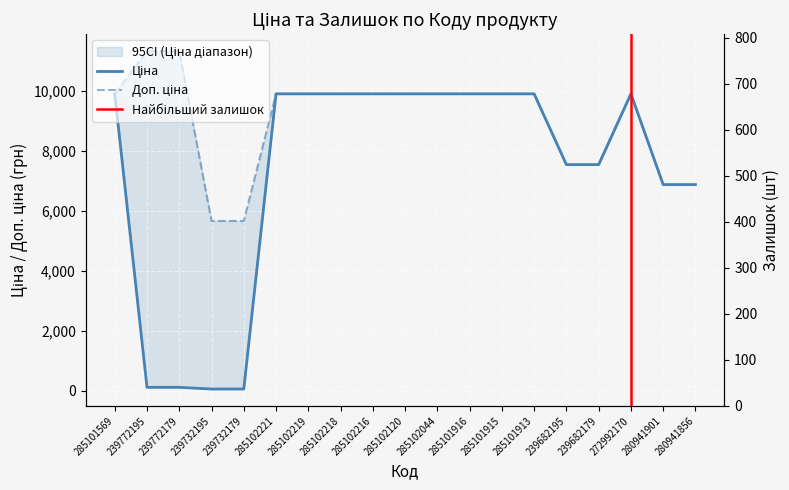

Which series has the widest spread of values?

Ціна